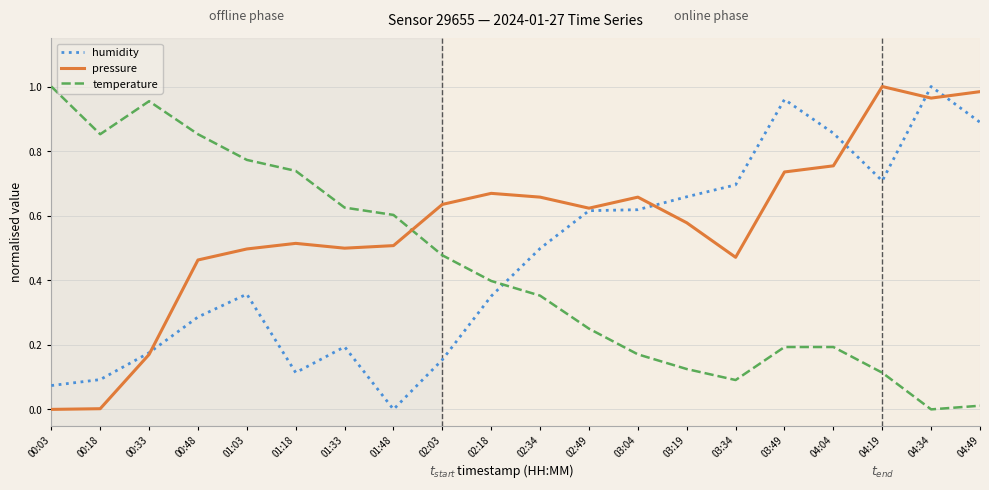

Between 02:03 and 03:49, which series saw the biggest shift?

humidity